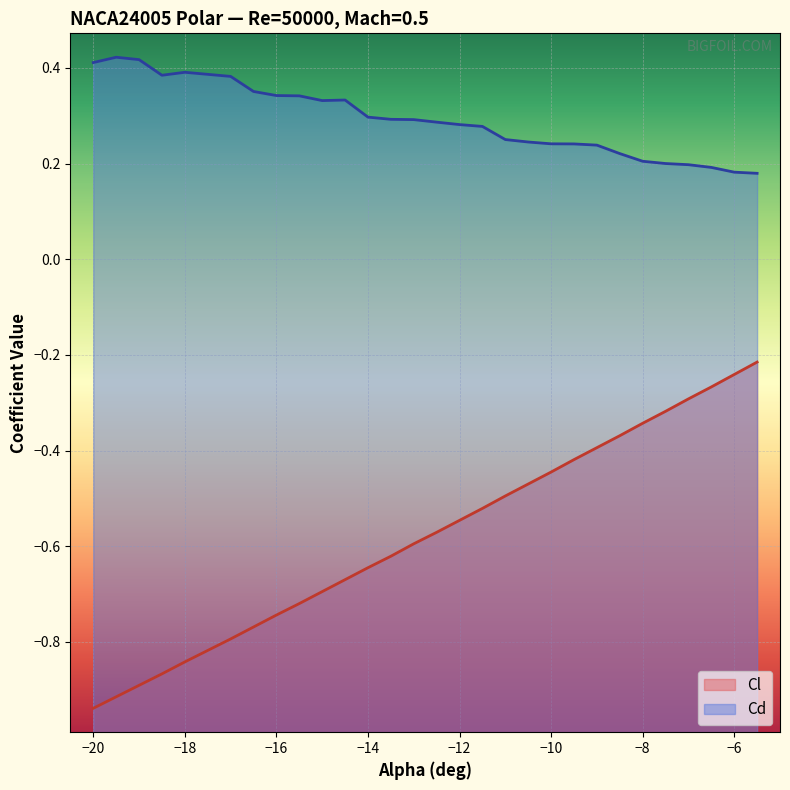

Rank the series by their average value, from lowest to highest.

Cl, Cd